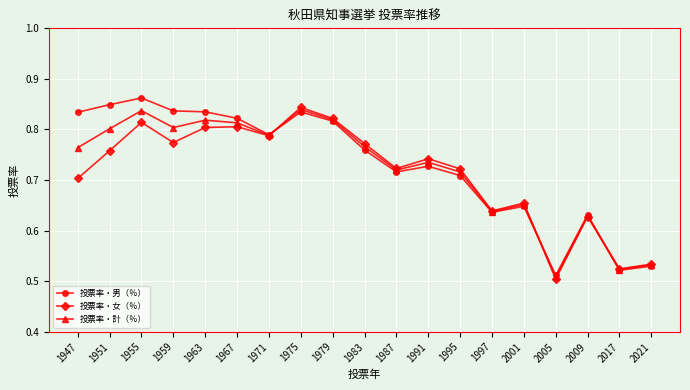

Is the value of 投票率・計（％） at 1967 greater than the value of 投票率・男（％） at 1963?

No